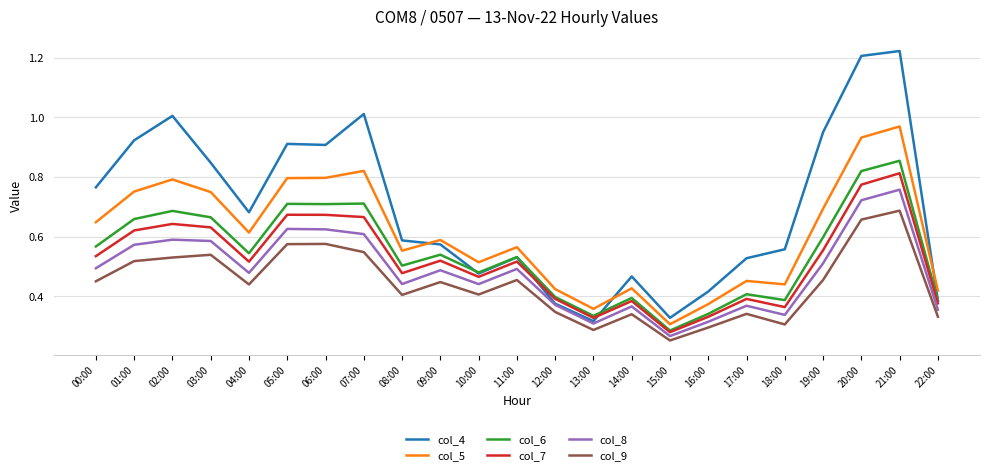

True or false: col_5 and col_9 intersect in this chart.

False